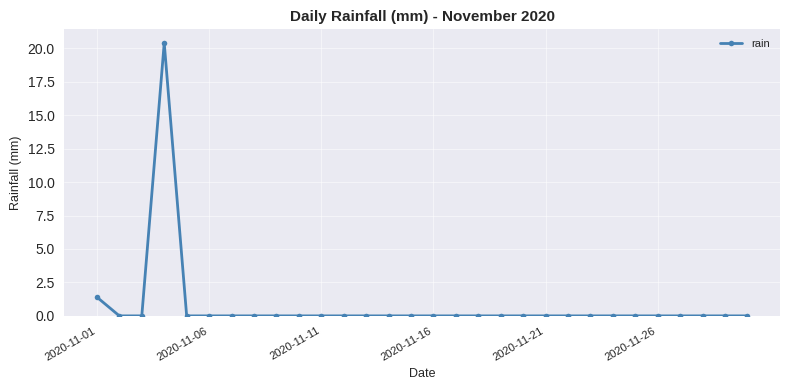

What is the sum of all values?

21.8